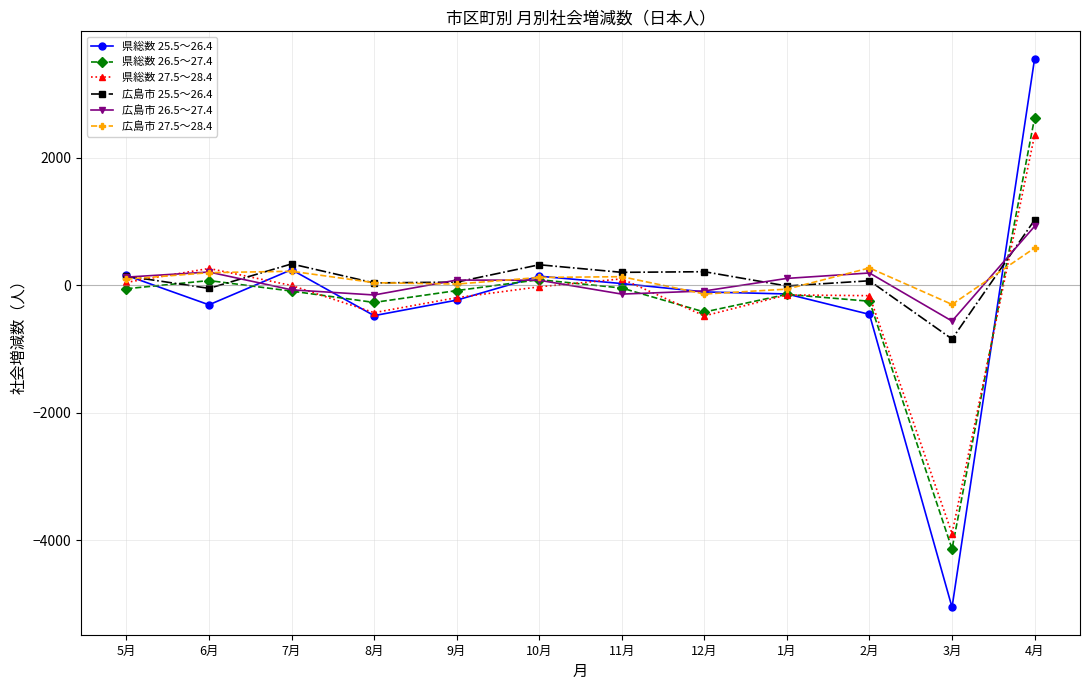

What is the total value across all series at 12月?

-1028